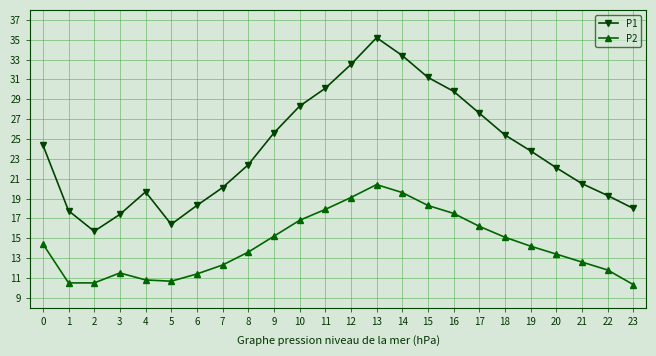

True or false: P1 and P2 cross at least once.

False